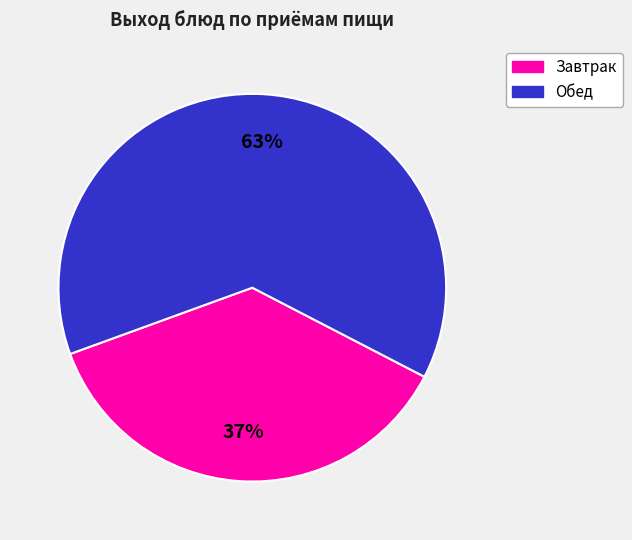

To the nearest percent, what is the difference between the largest and smallest slice percentages?

26%